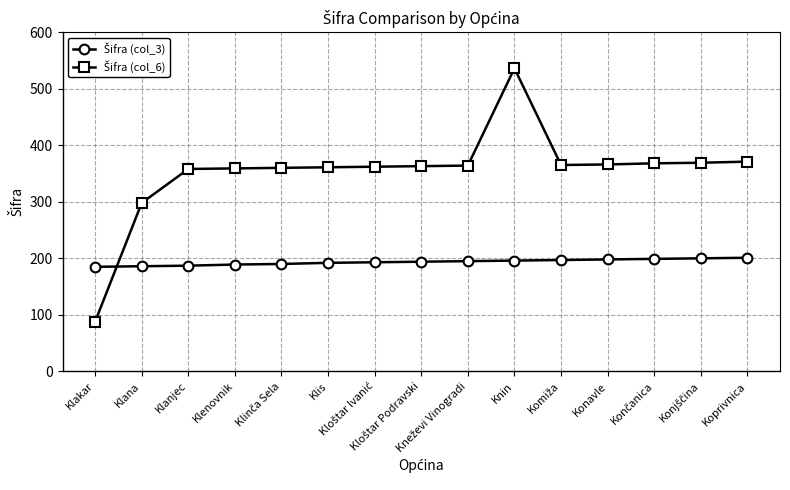

At which category is the sum across all series the highest?

Knin